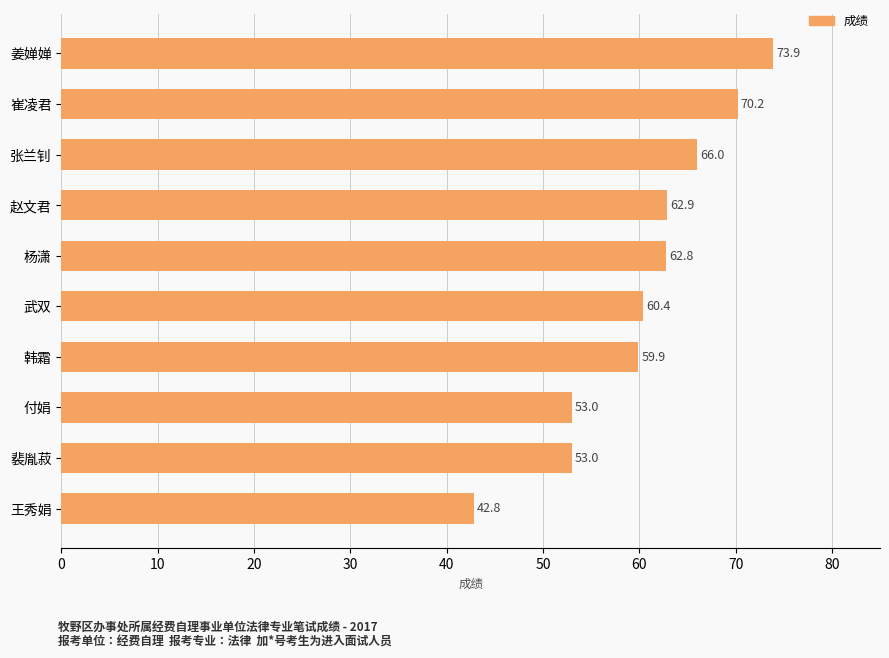

Reading top to bottom, what are all the values shown in this chart?

73.9	70.2	66.0	62.9	62.8	60.4	59.9	53.0	53.0	42.8